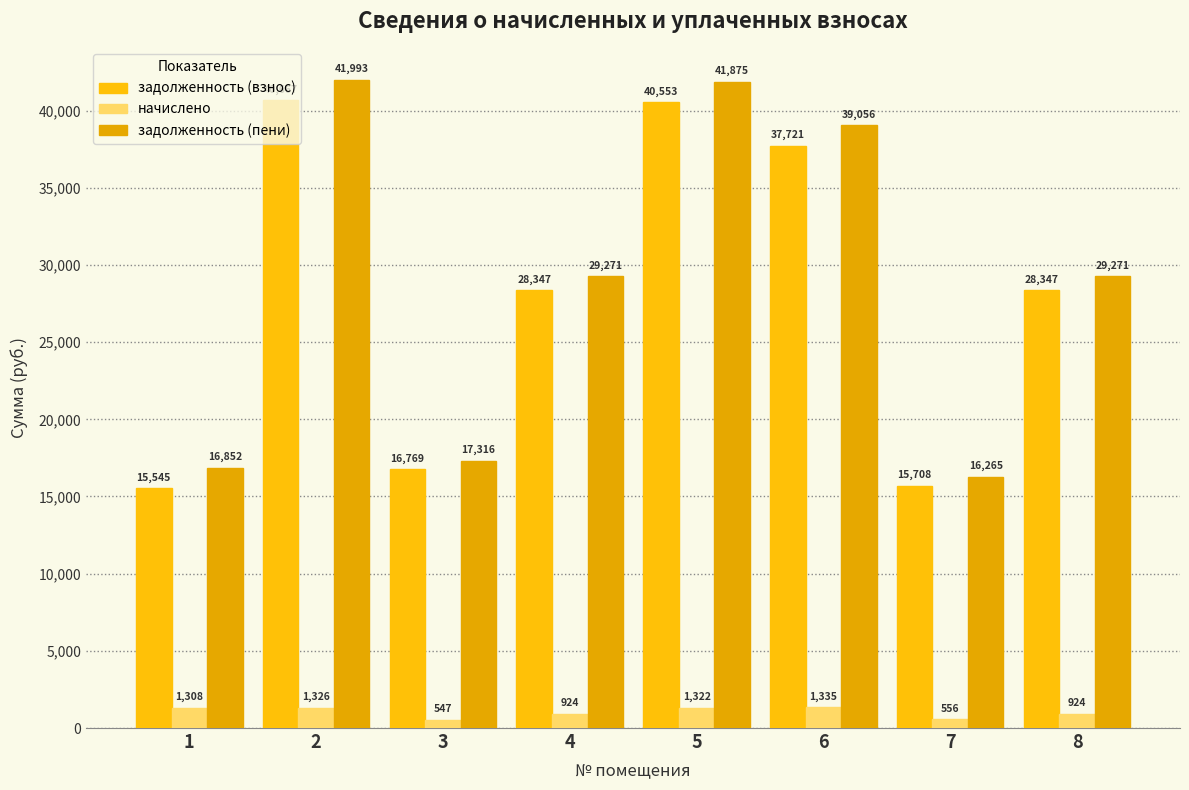

Which category has the lowest value in the задолженность (пени) series?

7